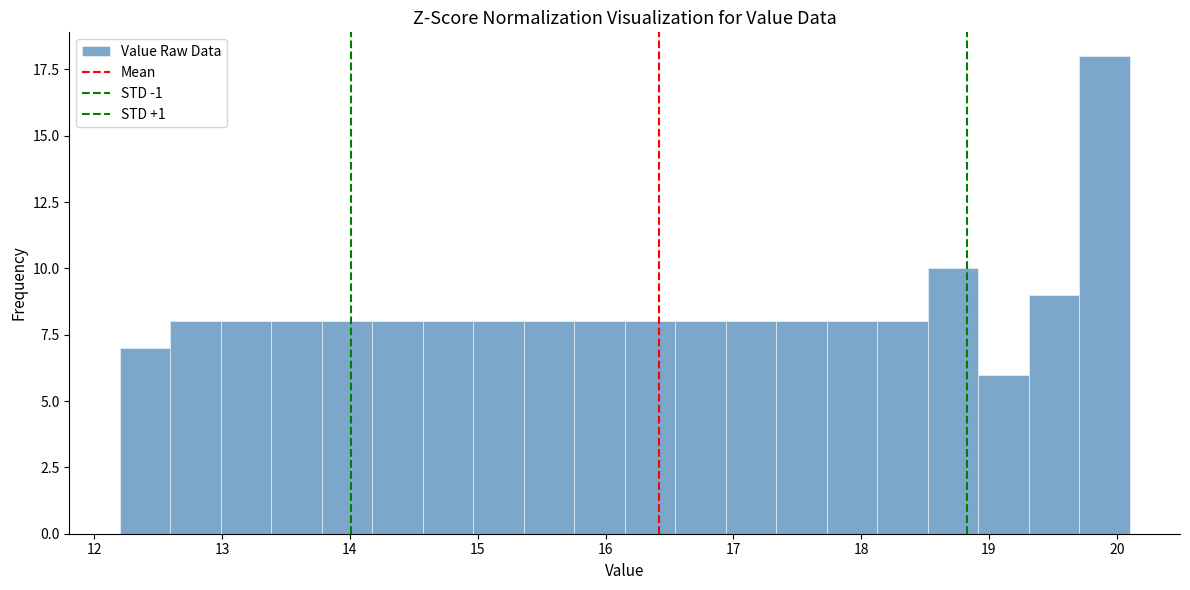

Read against the x-axis, roughly where is the centre of the tallest bar?

19.9